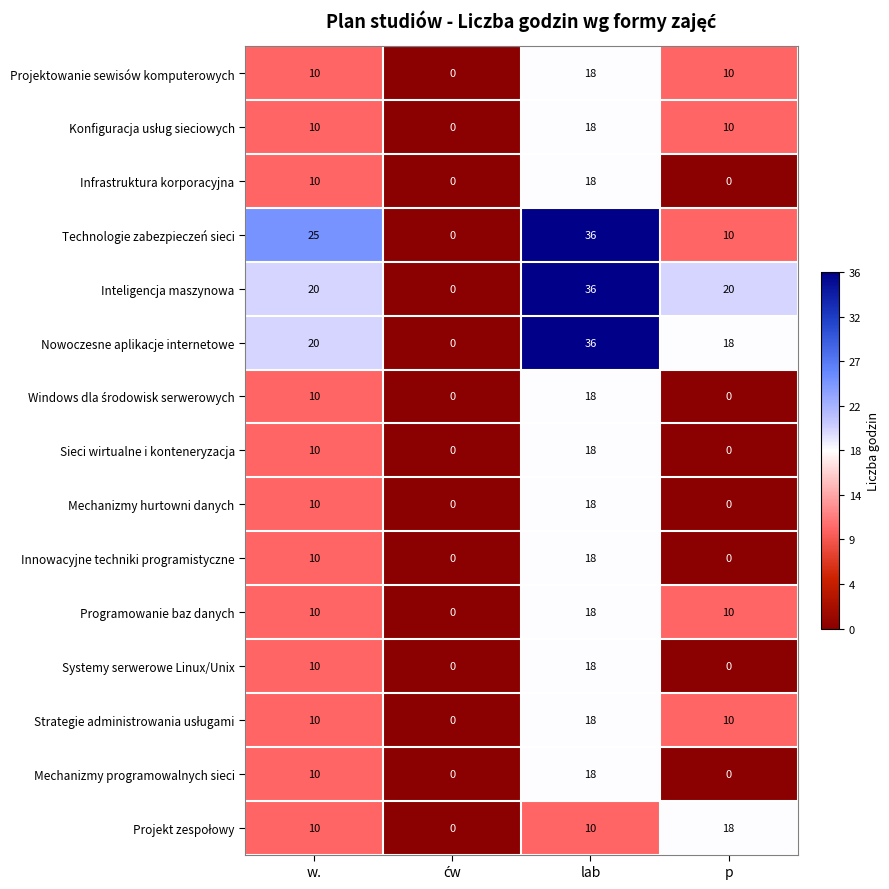

What is the approximate value of Mechanizmy programowalnych sieci at lab, to the nearest 5?

20